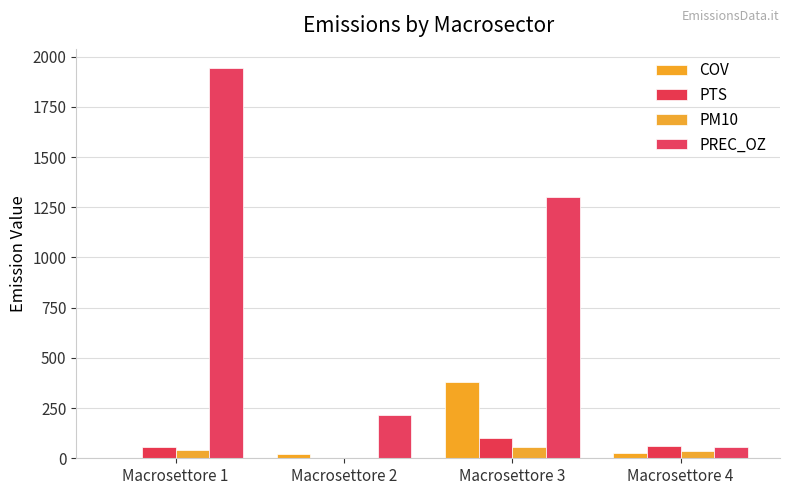

What value does the COV series have at Macrosettore 1?

0.1